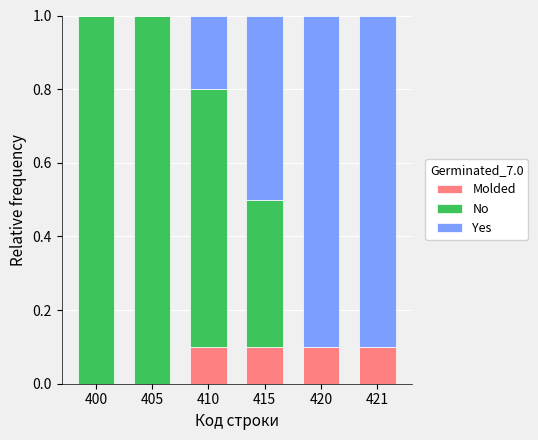

What is the total value across all series at 421?

1.0